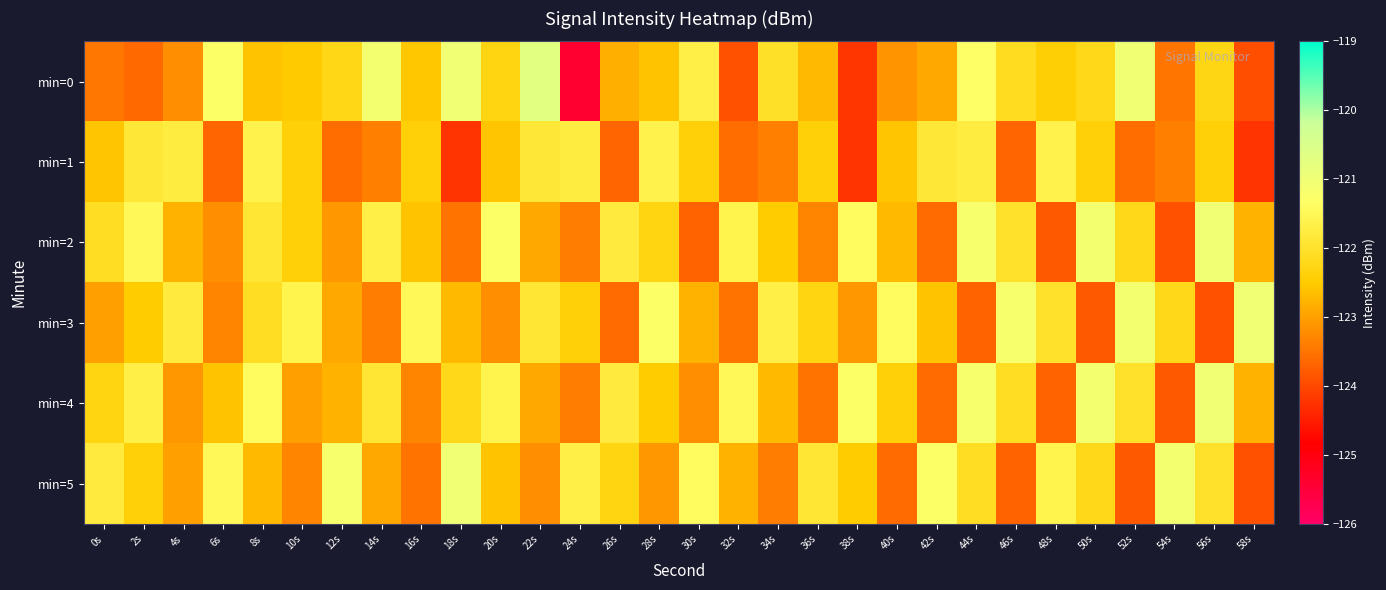

What is the total value across all series at 52s?

-733.7